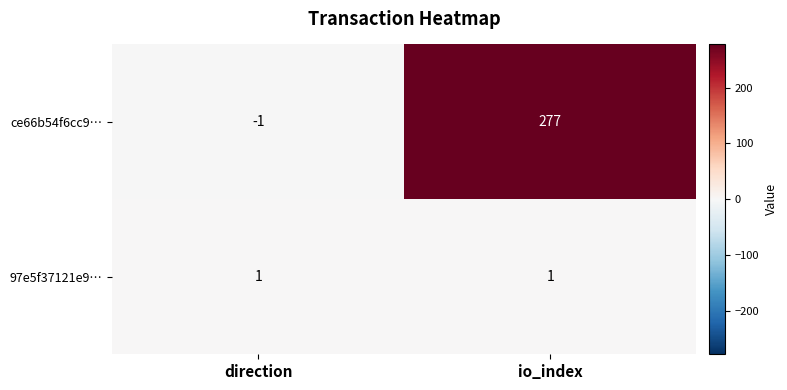

Reading left to right, transcribe all the data shown in this chart.

ce66b54f6cc9…: direction=-1	io_index=277
97e5f37121e9…: direction=1	io_index=1